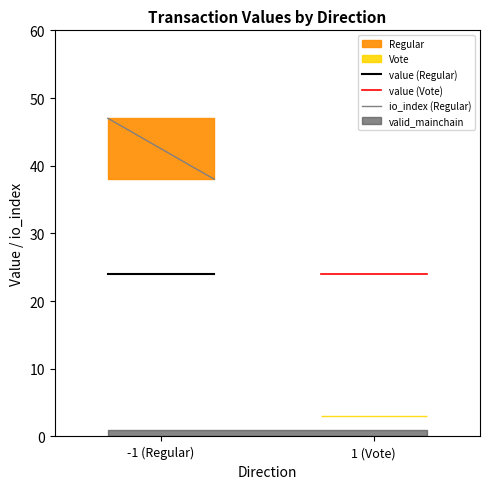

What is the sum of the io_index (Regular) values at -1 (Regular) and 1 (Vote)?

85.0